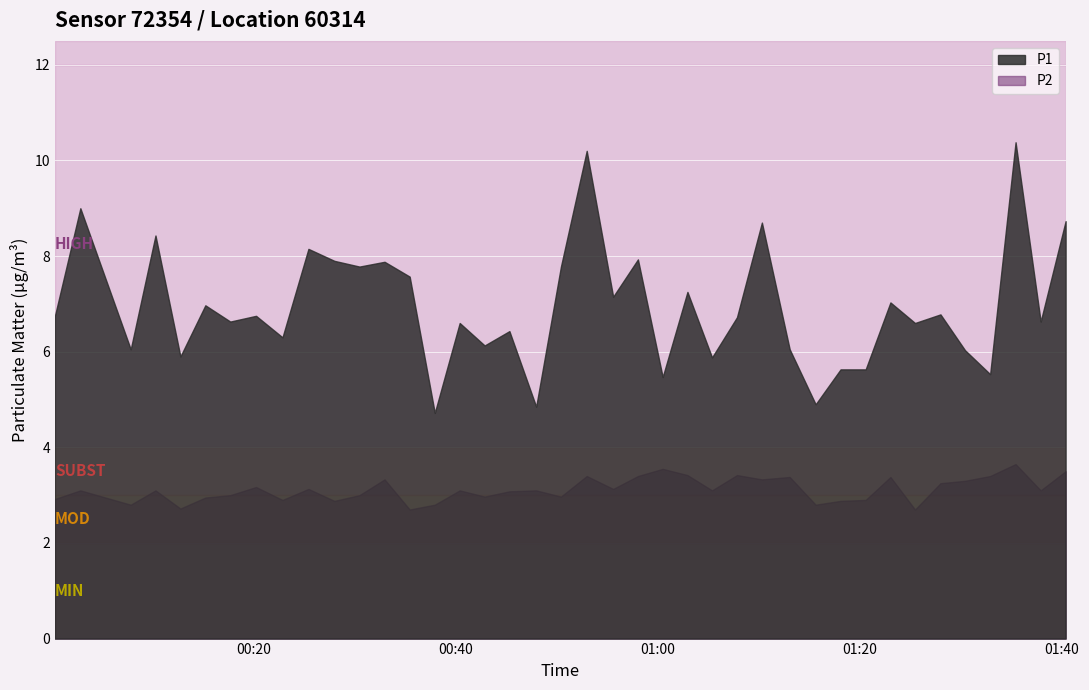

What is the difference between the maximum and minimum values in the P1 series?

5.7